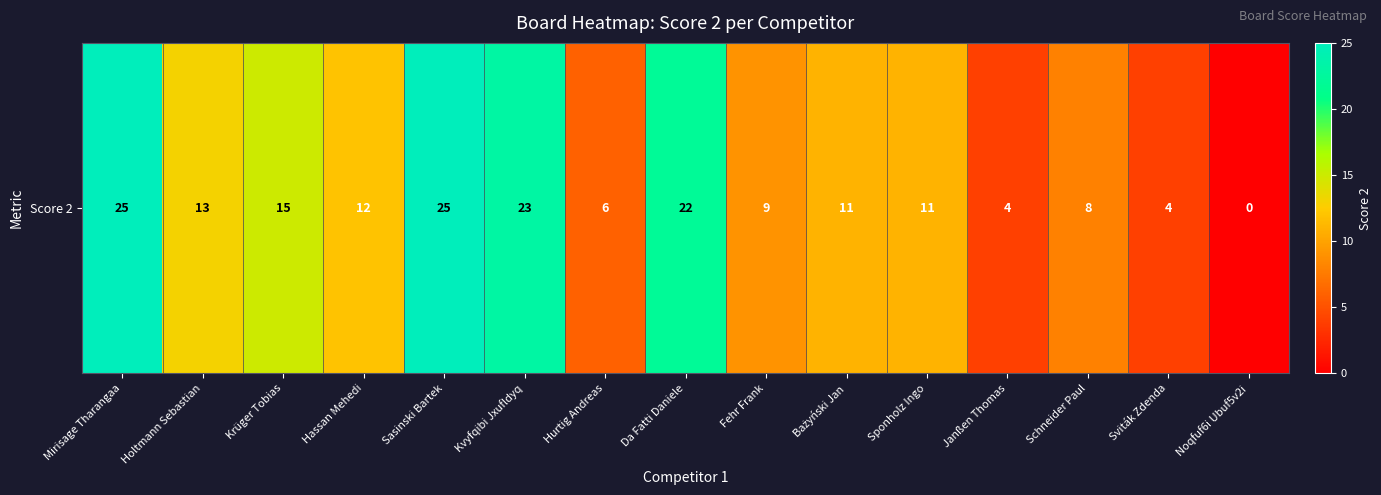

How many data points are less than 11?

6